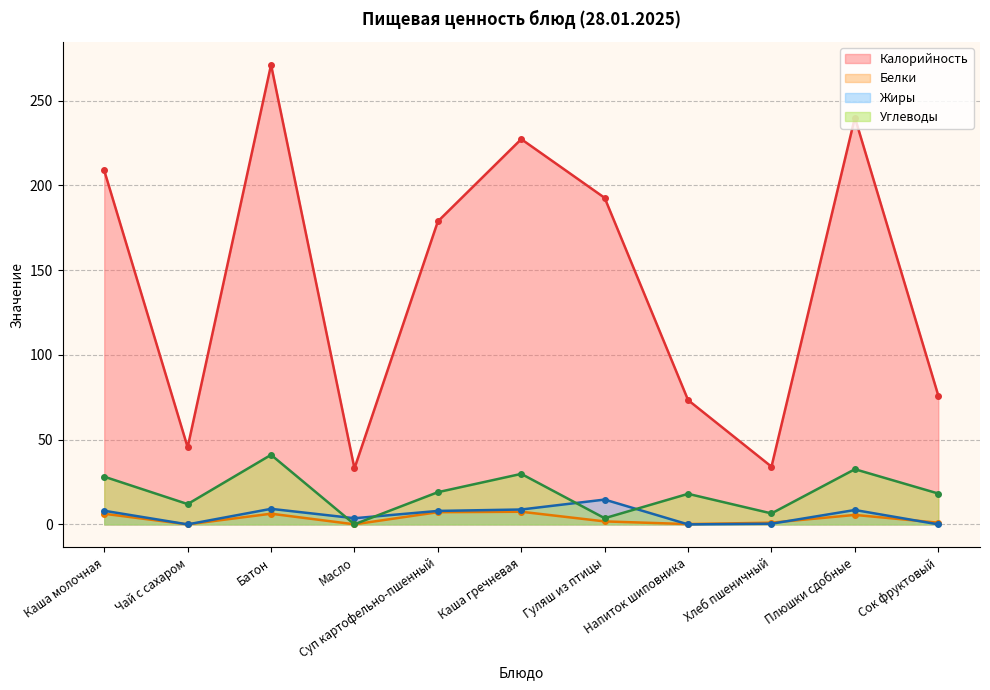

True or false: Углеводы has a value of 9.4 at Хлеб пшеничный.

False